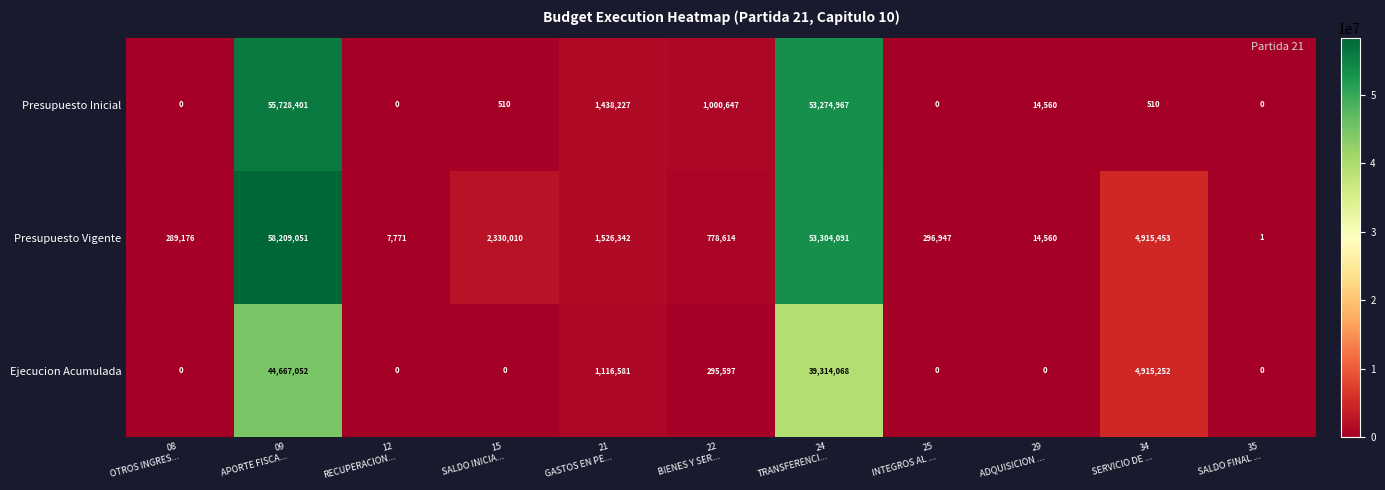

Which series has the largest total across all categories?

Presupuesto Vigente